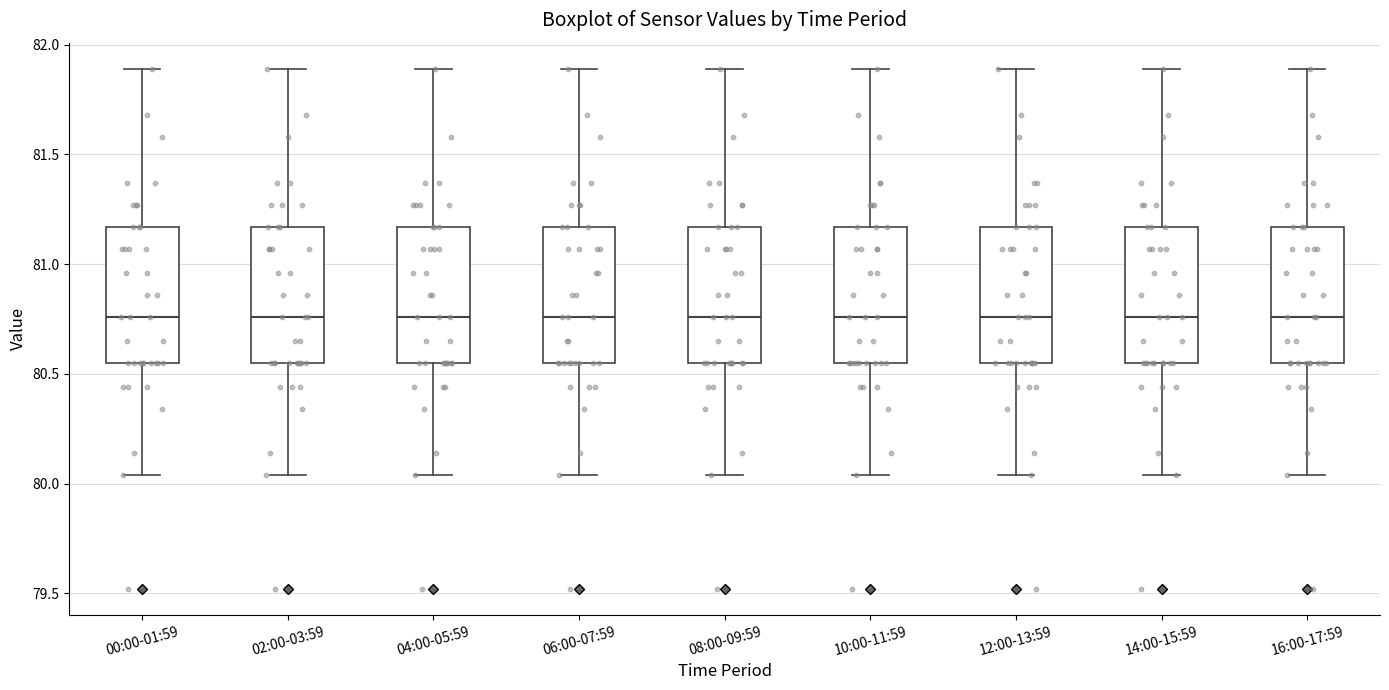

Where does the lower whisker of the box for 16:00-17:59 end on the y-axis? The values are not printed on the chart, so give them approximately, as read against the axis.

80.05